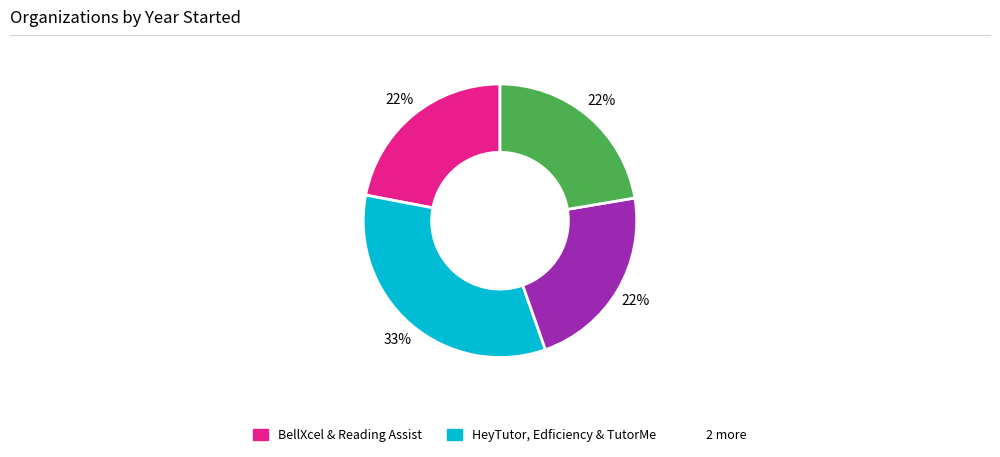

To the nearest percent, what is the difference between the largest and smallest slice percentages?

11%